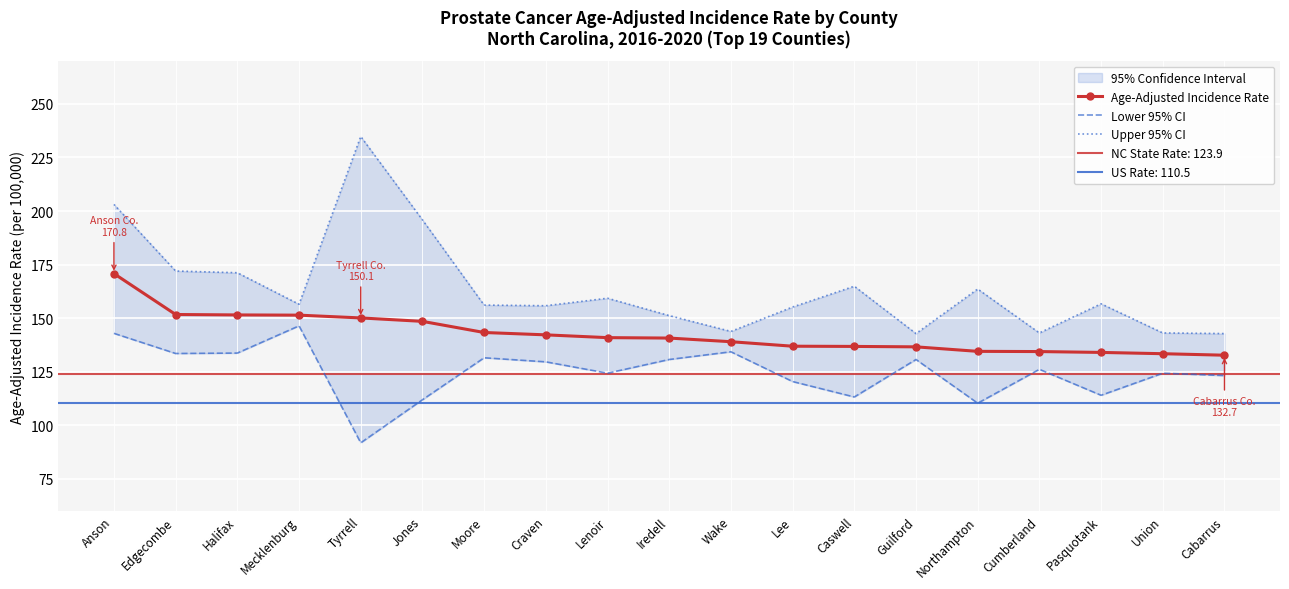

The value of Age-Adjusted Incidence Rate at Lee is 233.6. True or false?

False